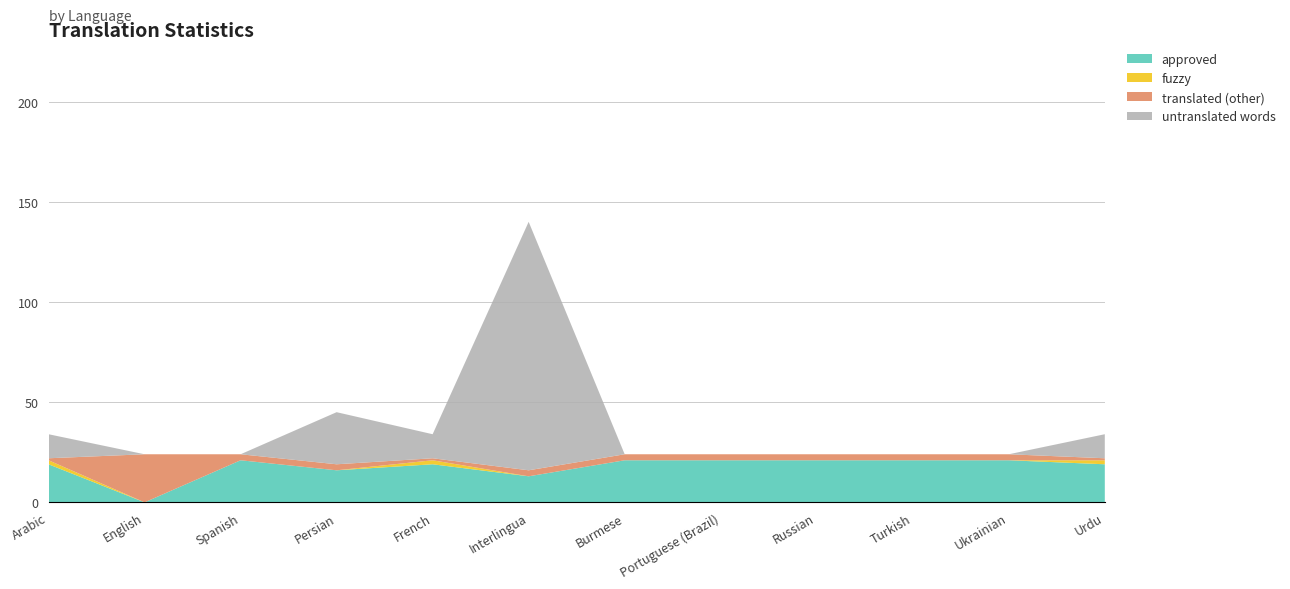

What is the maximum value for approved?

21